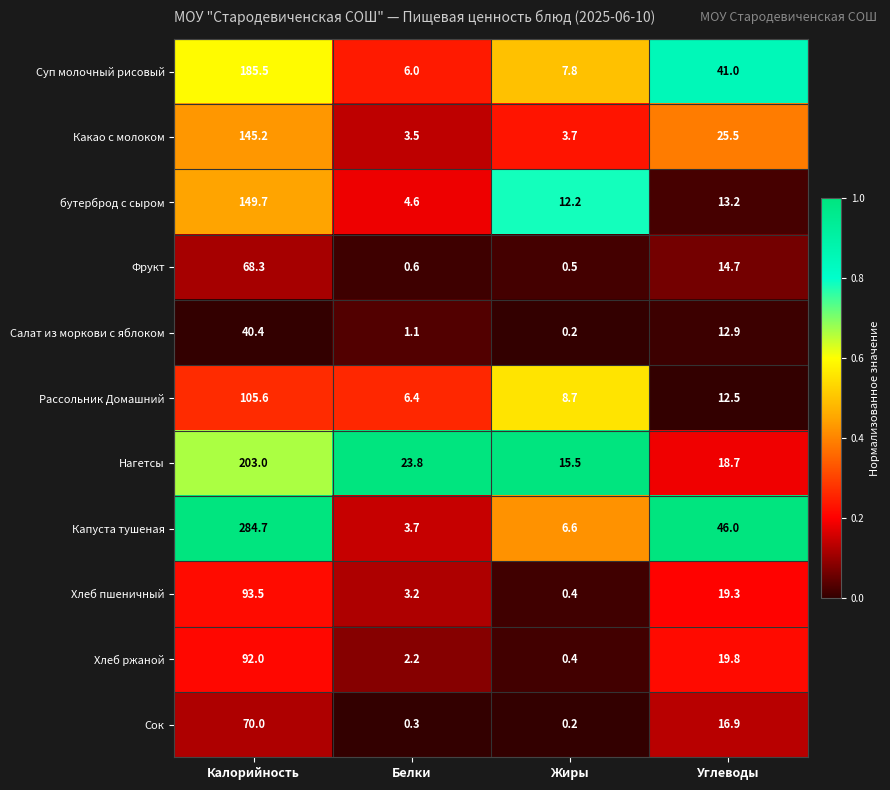

Which series has the largest total across all categories?

Капуста тушеная